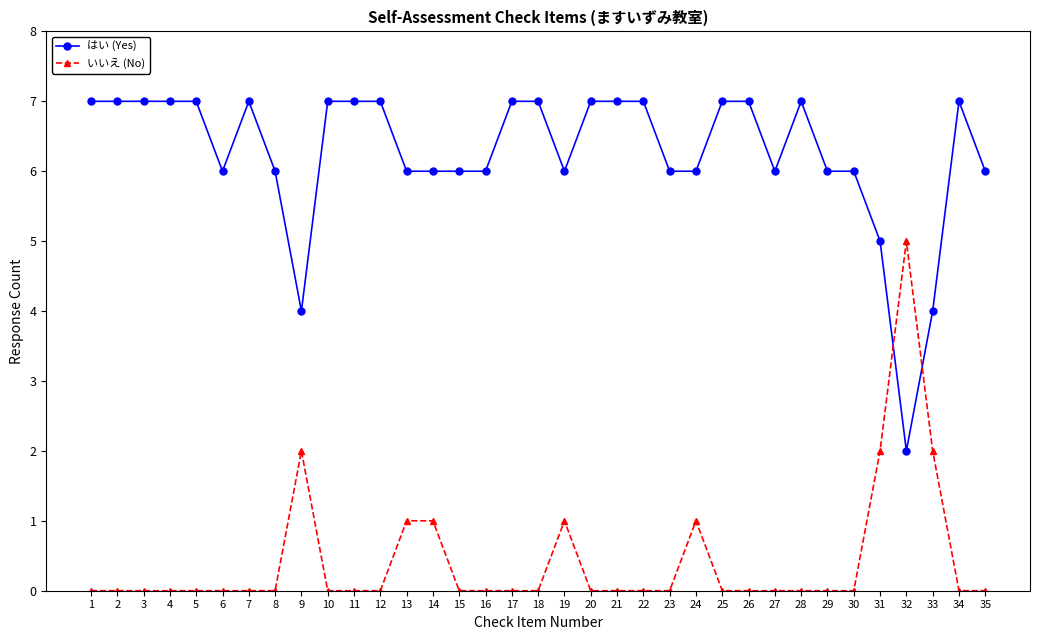

True or false: いいえ (No) and はい (Yes) intersect in this chart.

True